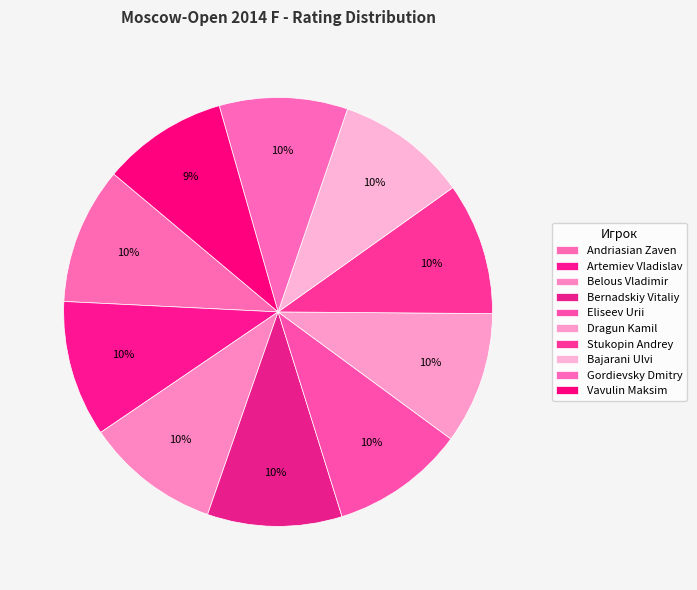

How many segments does this pie chart have?

10